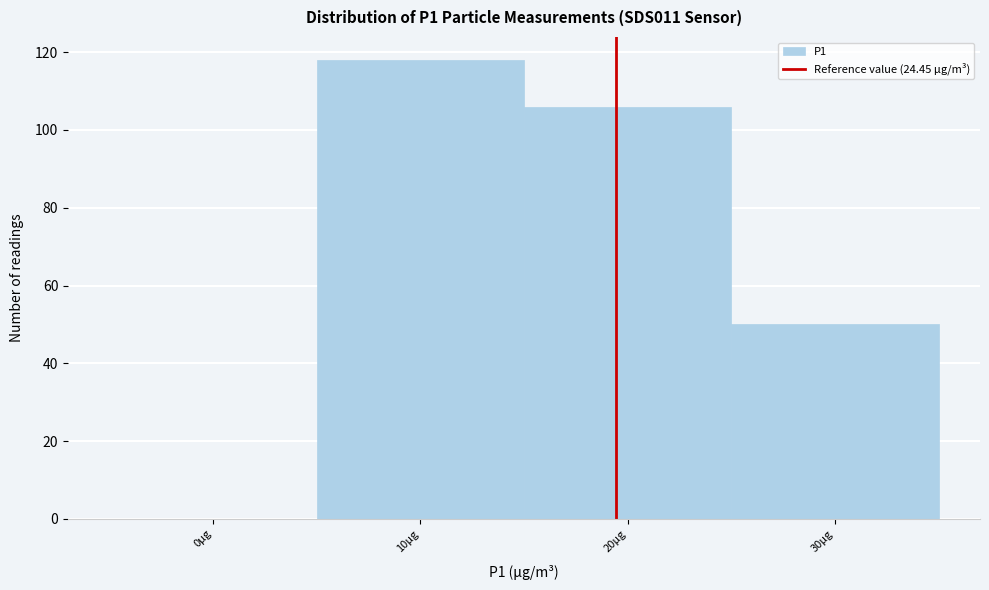

Reading left to right, what are all the values shown in this chart?

0μg=0	10μg=118	20μg=106	30μg=50